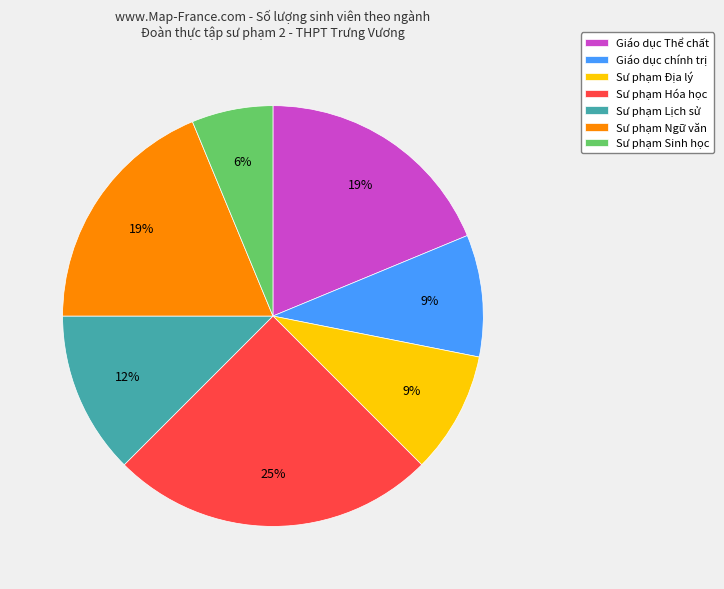

How many segments does this pie chart have?

7